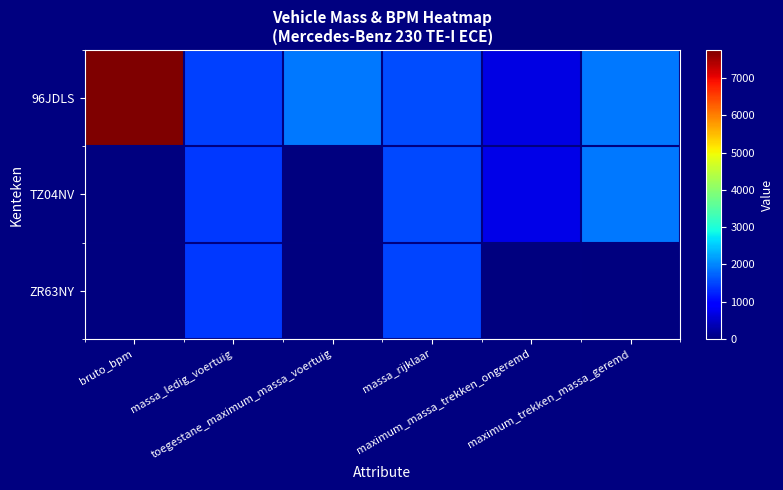

Between bruto_bpm and maximum_trekken_massa_geremd, which is larger?

bruto_bpm